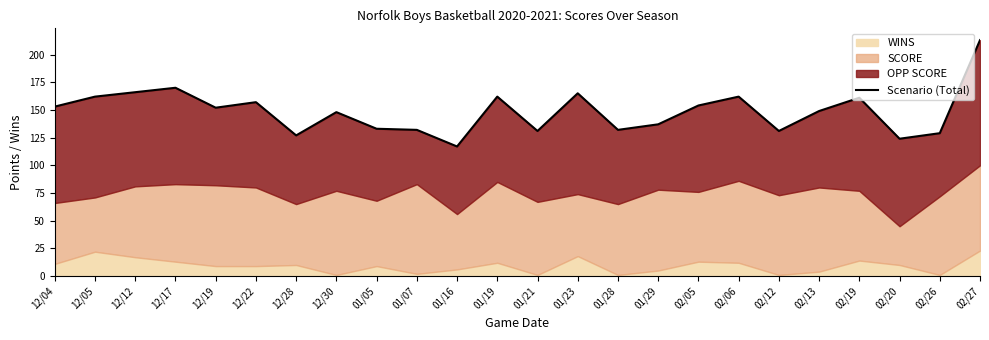

Rank the categories by value from lowest to highest.

01/16, 02/20, 12/28, 02/26, 01/21, 02/12, 01/07, 01/28, 01/05, 01/29, 12/30, 02/13, 12/19, 12/04, 02/05, 12/22, 02/19, 12/05, 01/19, 02/06, 01/23, 12/12, 12/17, 02/27